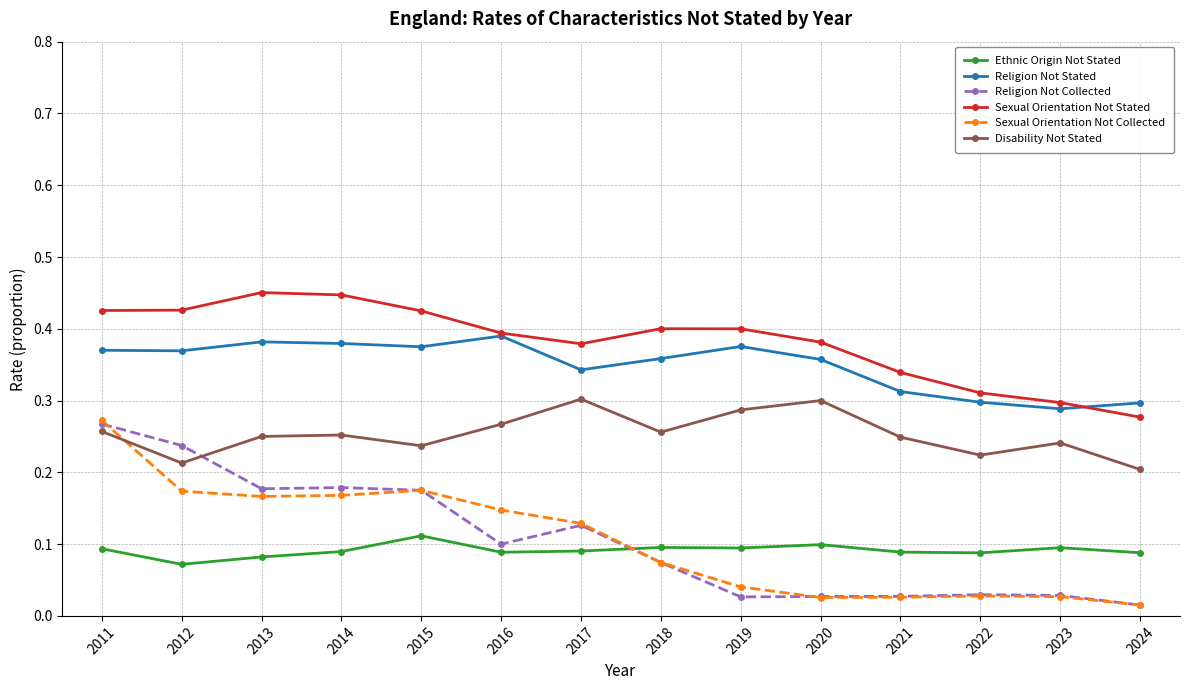

The Disability Not Stated series shows 0.1 at 2021. True or false?

False